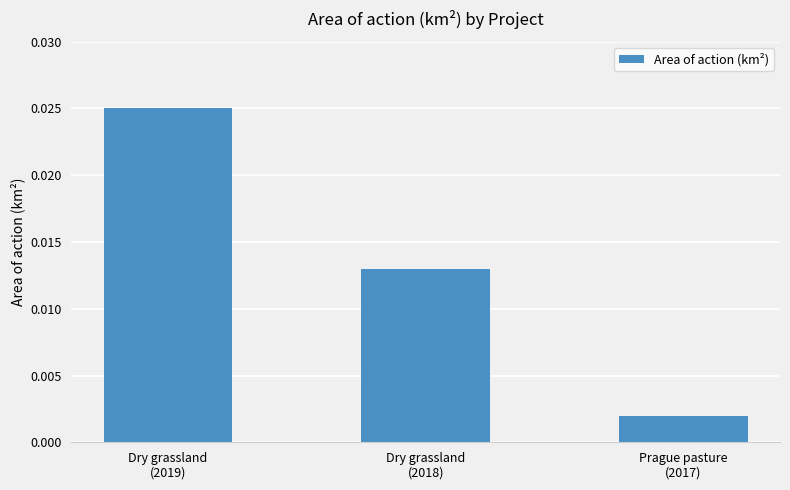

Where is the data nearest to the value 0?

Prague pasture
(2017)